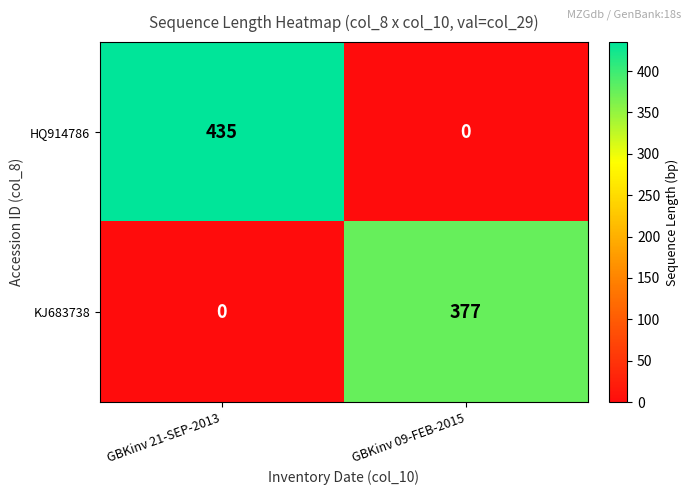

At which label is HQ914786 closest to 217?

GBKinv 09-FEB-2015